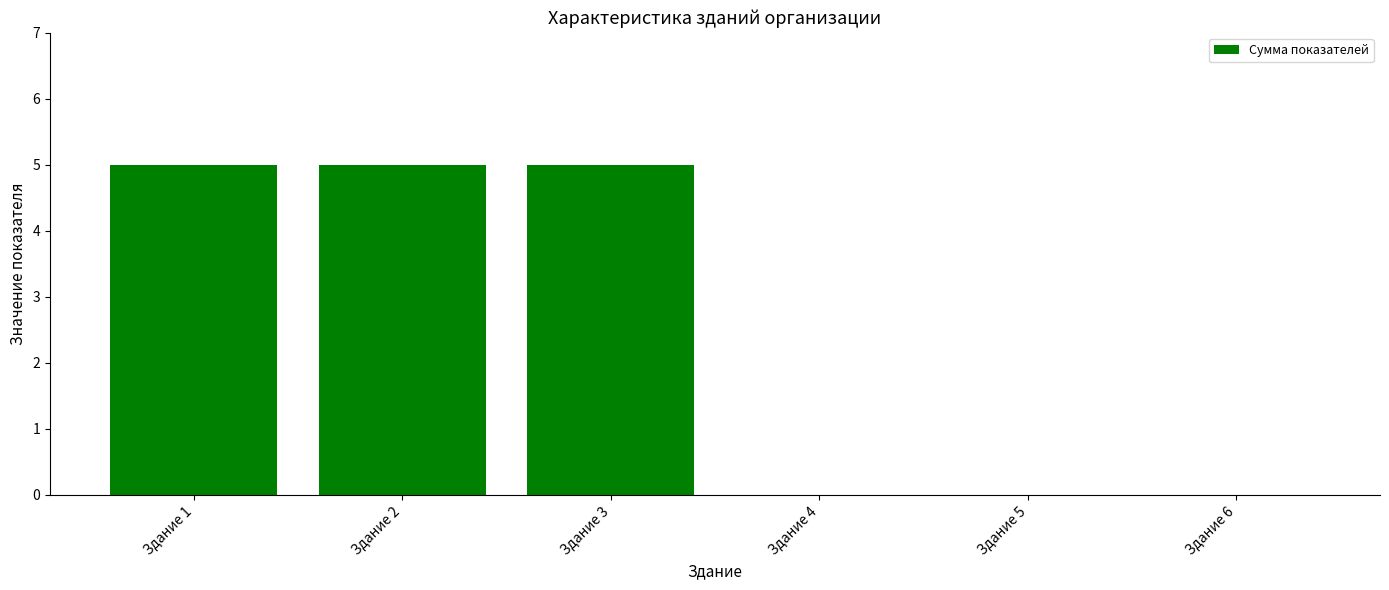

Between Здание 6 and Здание 1, which is larger?

Здание 1